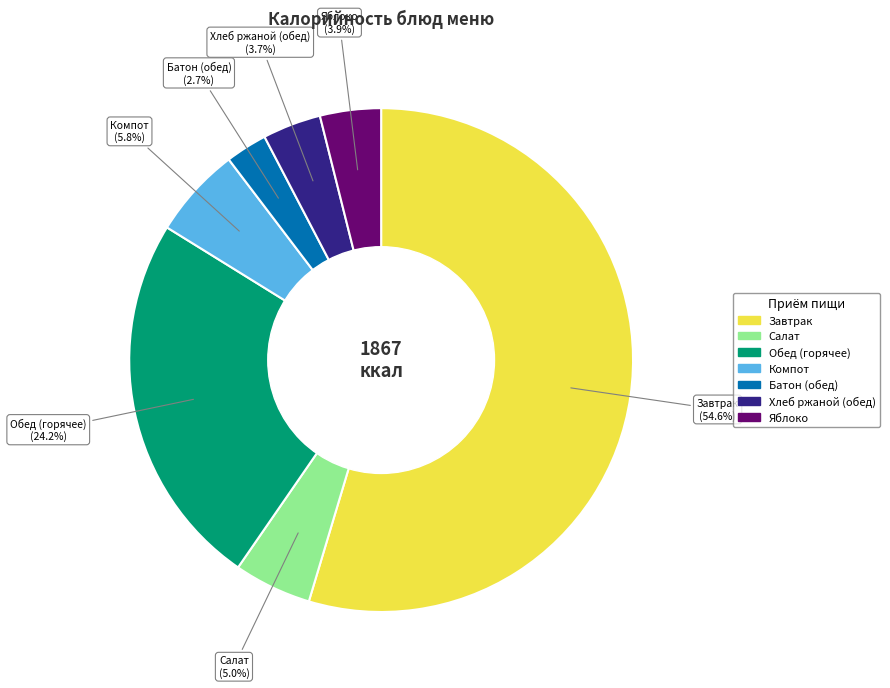

Does any single category account for the majority?

Yes